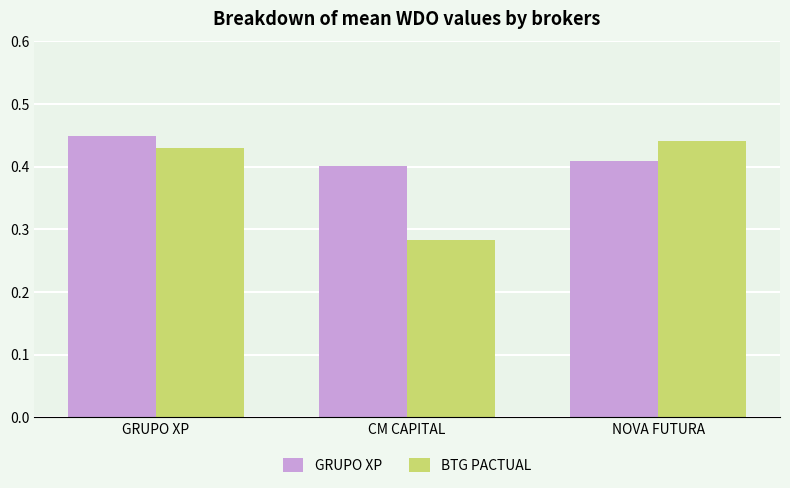

What is the difference between the maximum and minimum values in the BTG PACTUAL series?

0.2